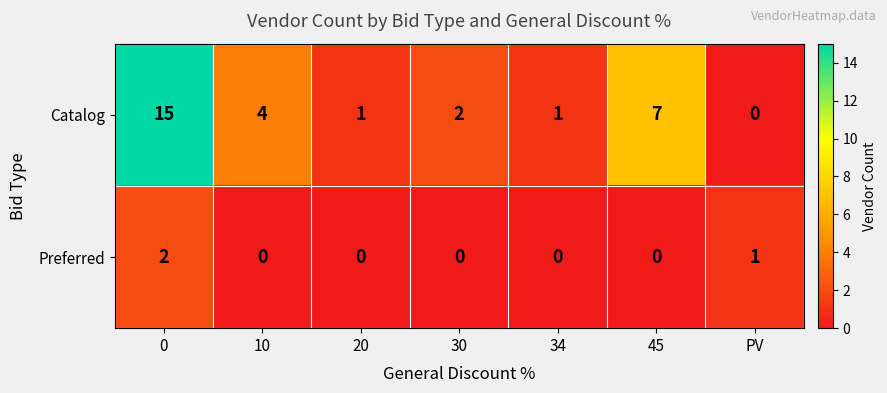

Reading left to right, extract all data points from this chart.

Catalog: 15	4	1	2	1	7	0
Preferred: 2	0	0	0	0	0	1